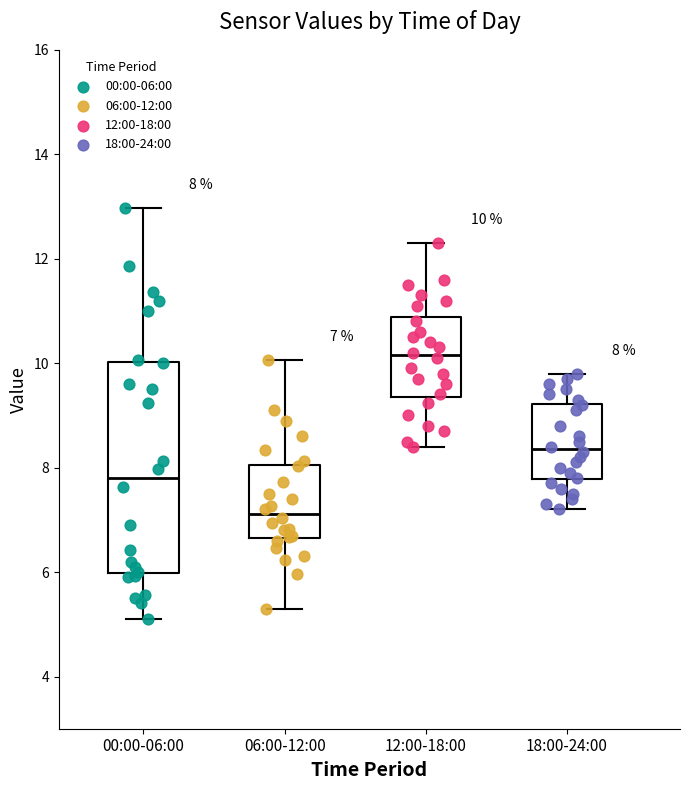

Comparing the boxes themselves (not the whiskers), which one is the tallest?

00:00-06:00